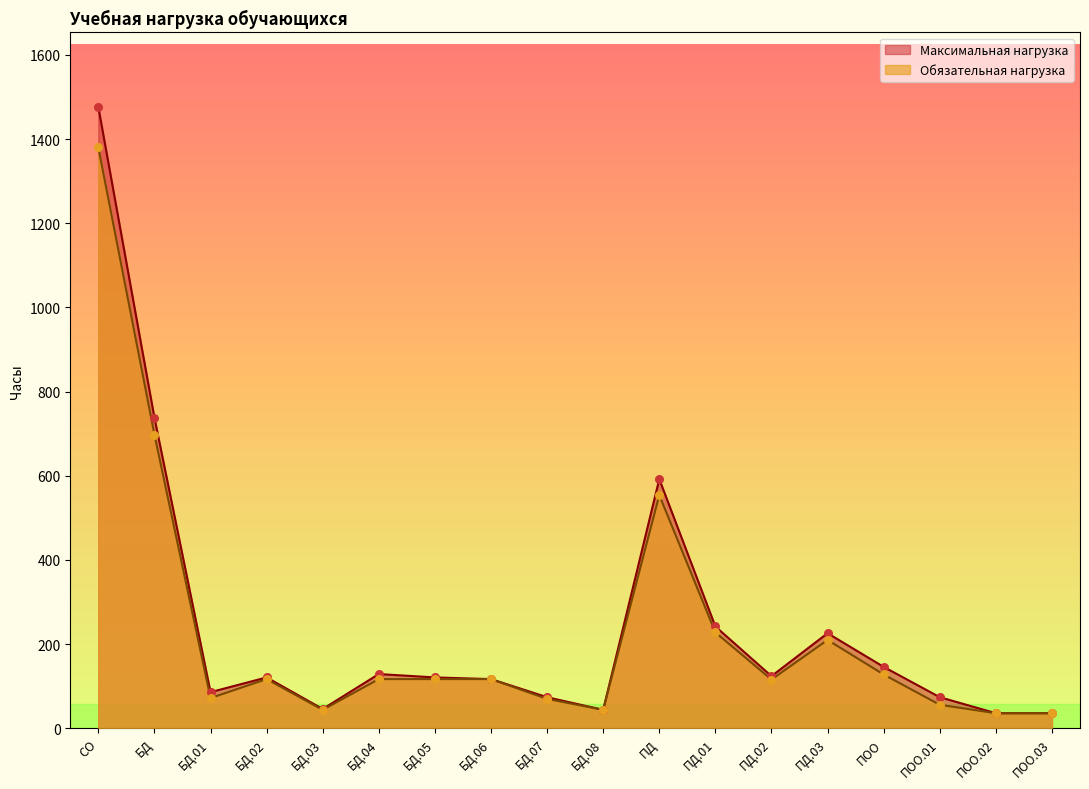

Which series has the largest total across all categories?

Максимальная нагрузка